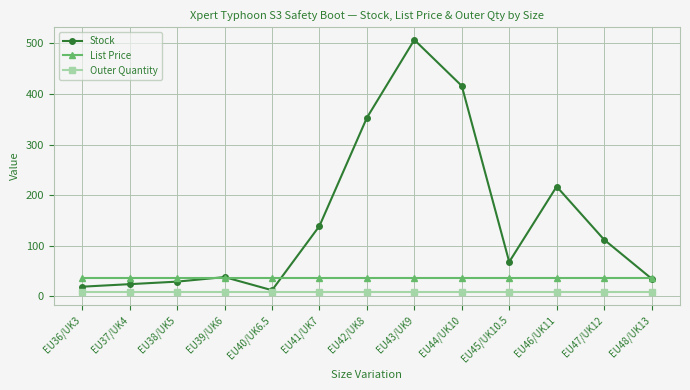

What is the highest value of the Outer Quantity series?

8.0